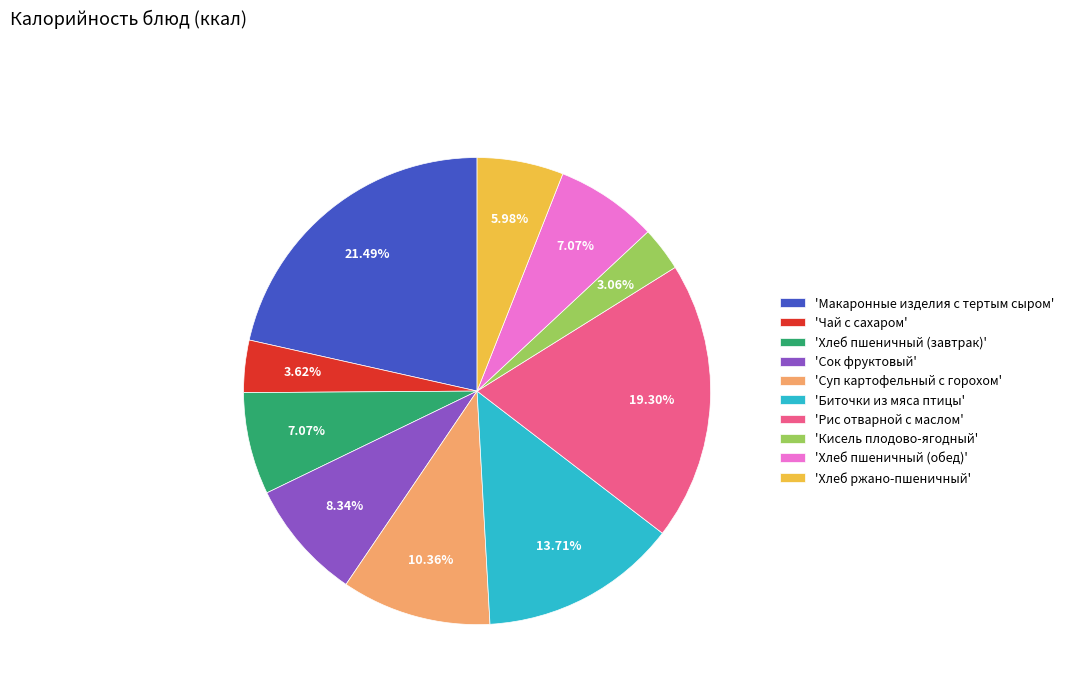

Is there any slice that represents more than half of the pie?

No